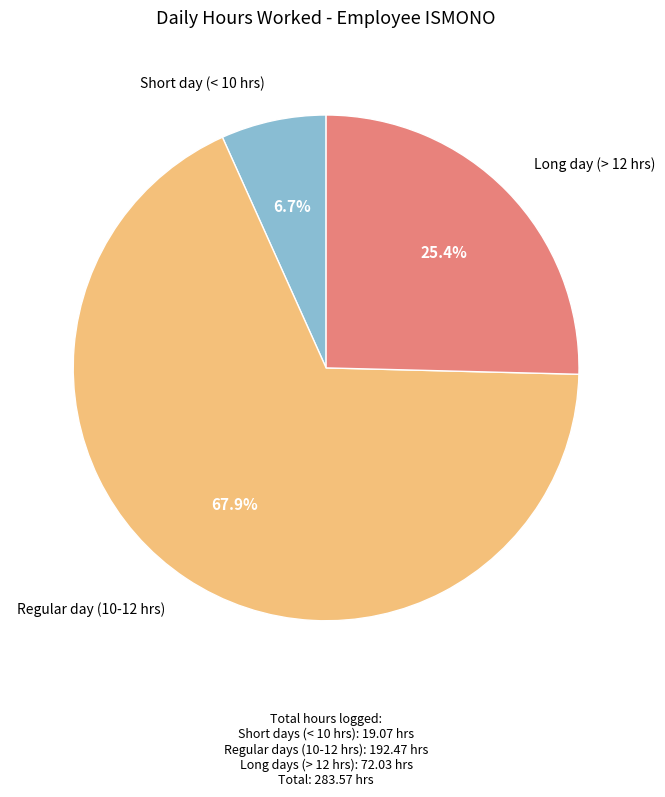

How many segments does this pie chart have?

3